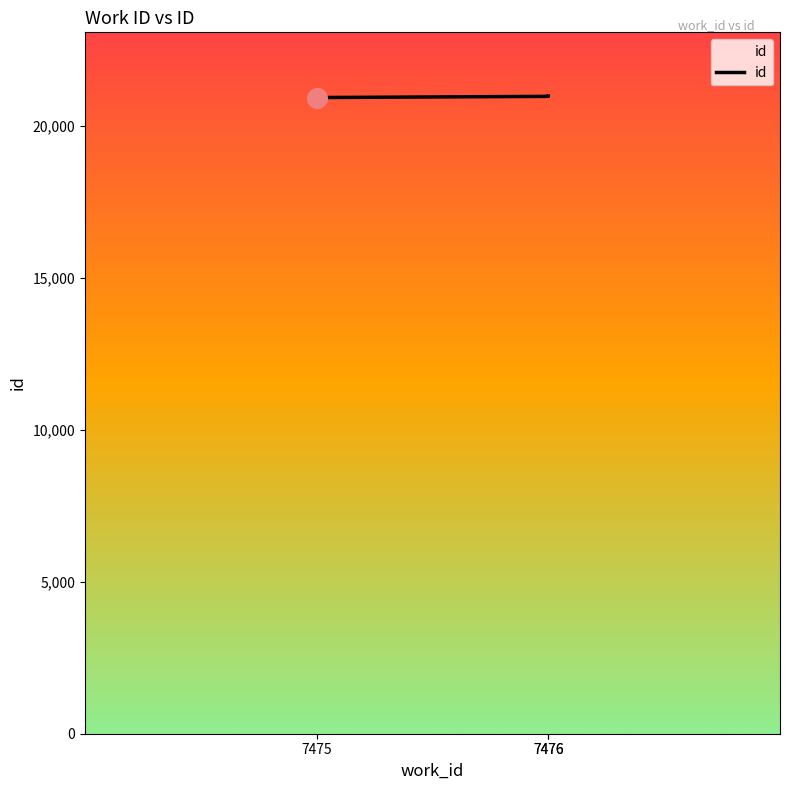

What is the change in value from 7475 to 7476?

+48